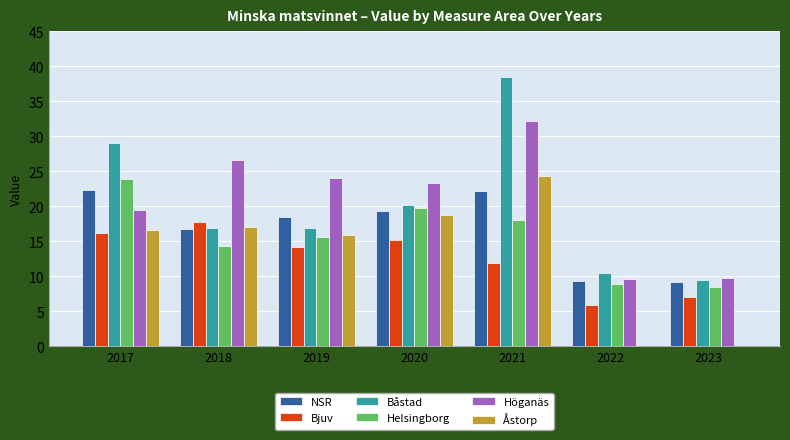

True or false: Helsingborg has a value of 23.6 at 2018.

False